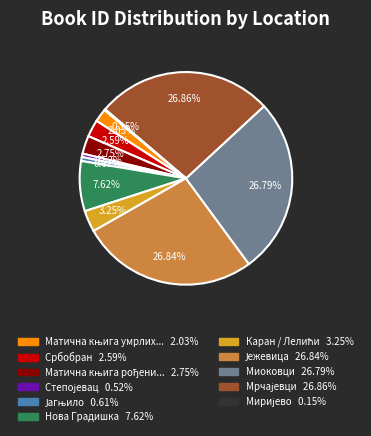

Does any single category account for the majority?

No